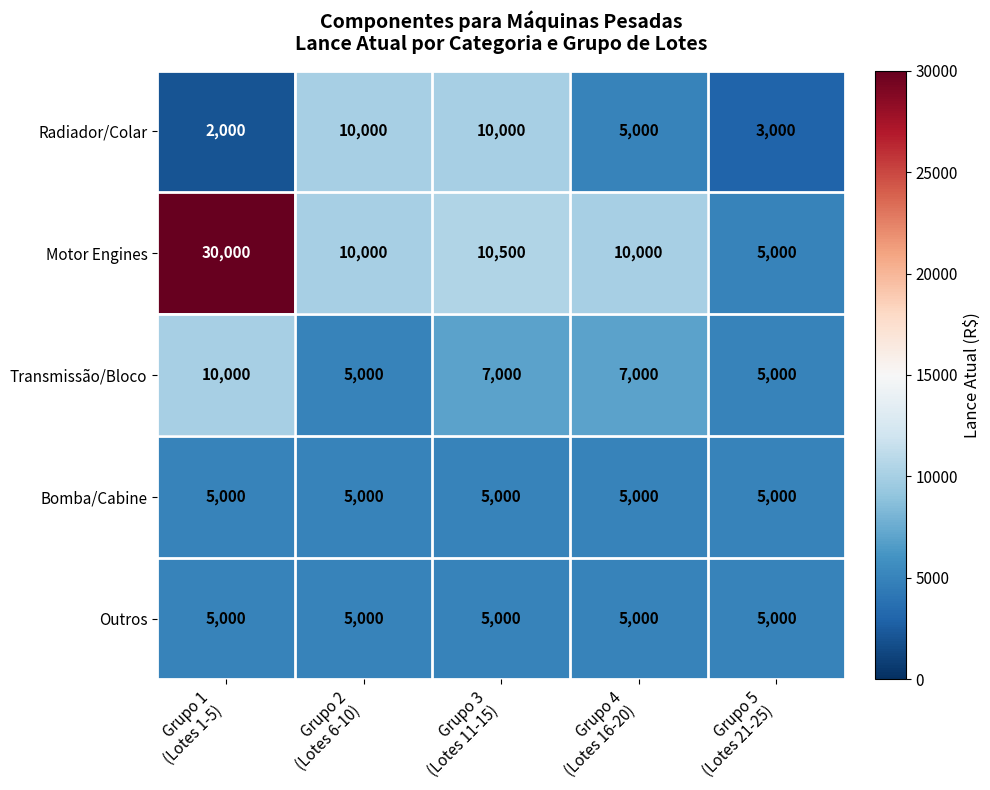

What is the lowest value of the Motor Engines series?

5000